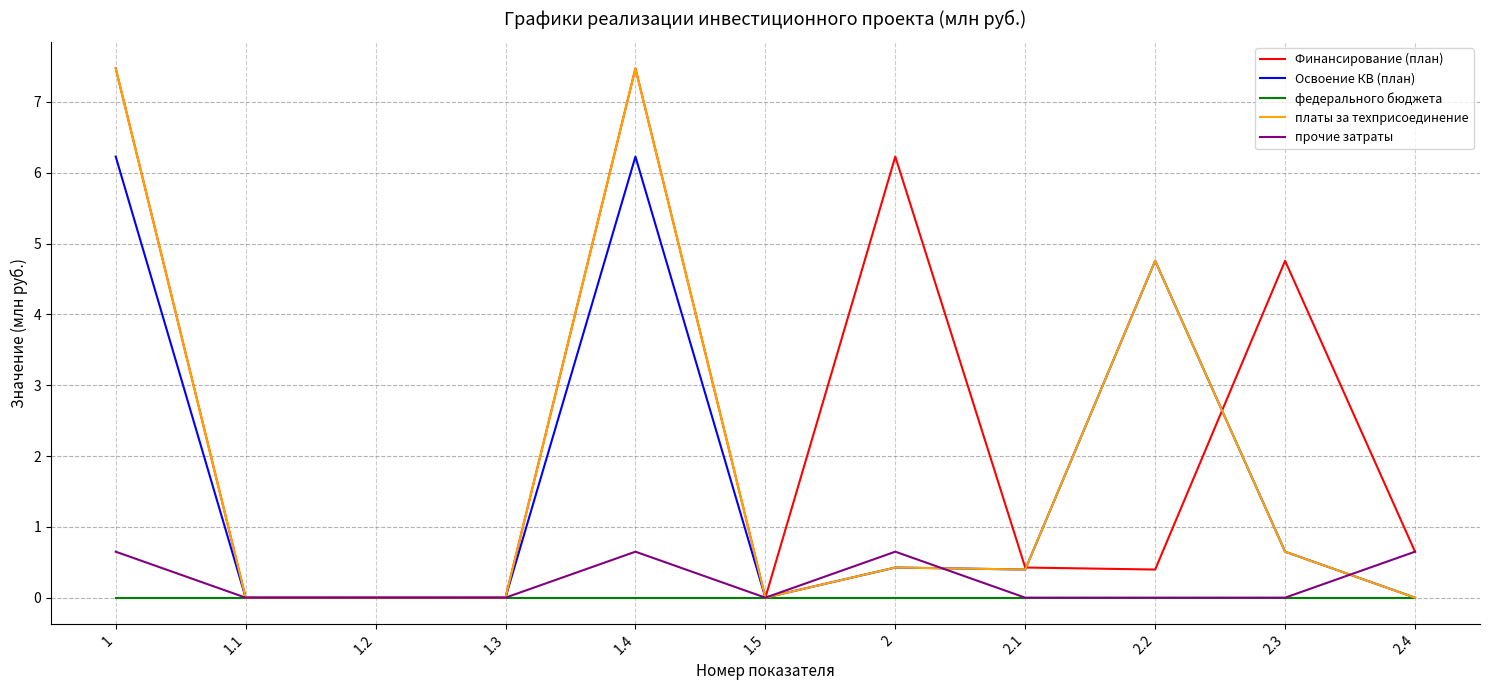

What position from the left is 1.3?

4